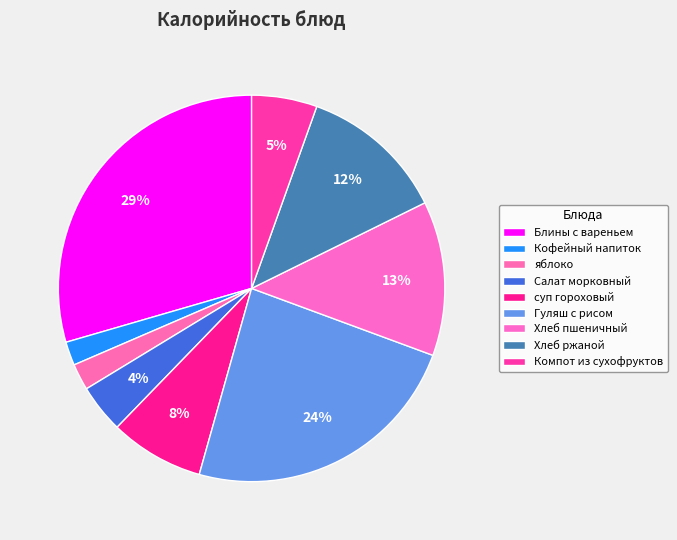

To the nearest percent, what percentage of the pie is Кофейный напиток?

2%